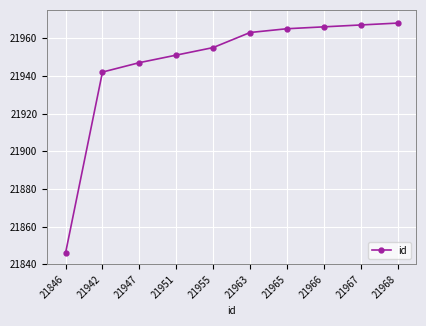

True or false: there are more than 2 points higher than both neighbors.

False